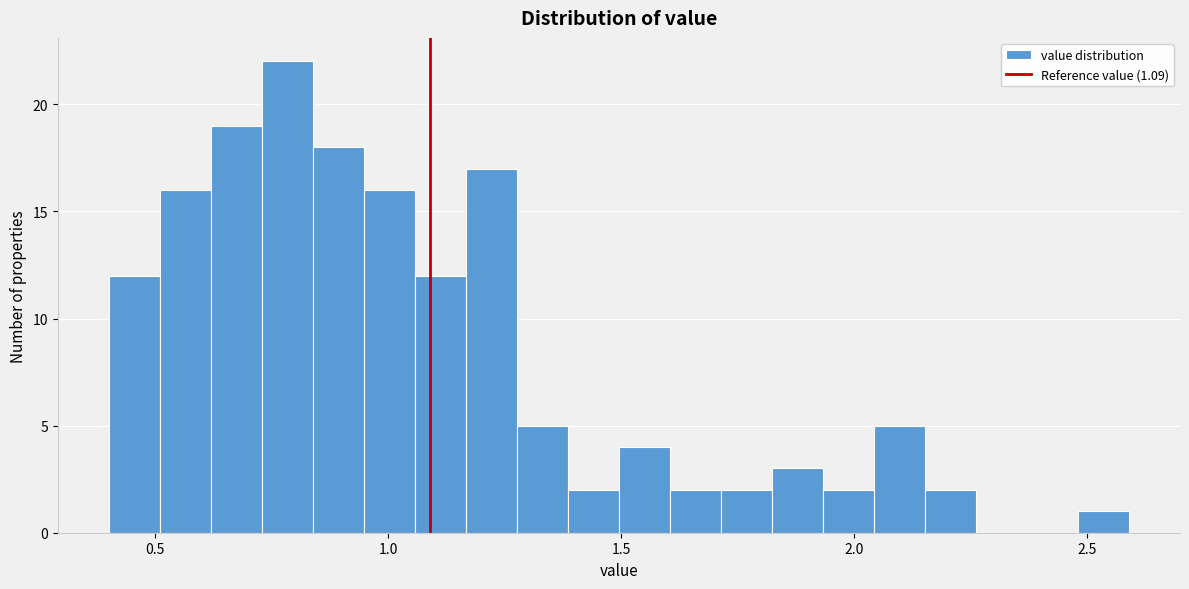

Around what value on the x-axis is the tallest bar? Give the approximate position of its centre, as read against the axis.

0.80